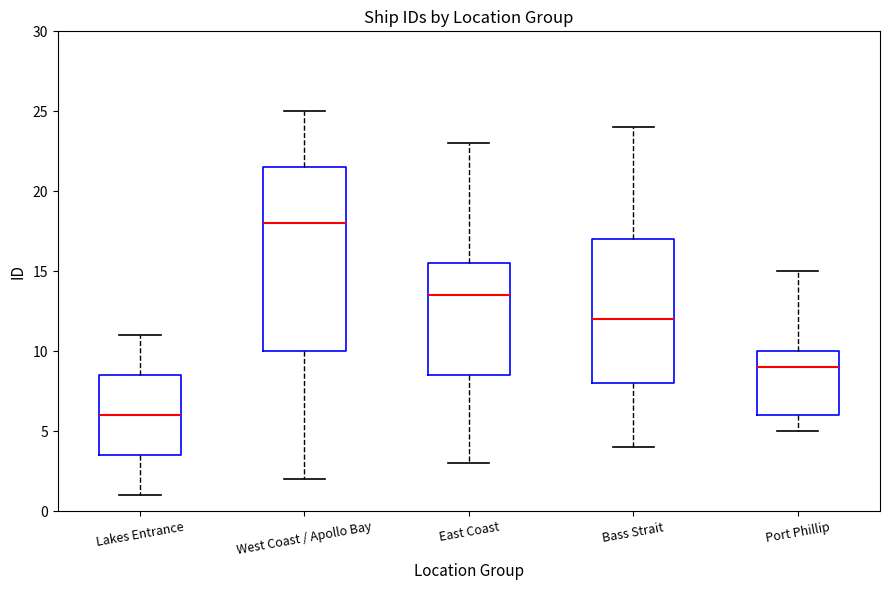

Which box is the tallest, from its lower edge to its upper edge?

West Coast / Apollo Bay